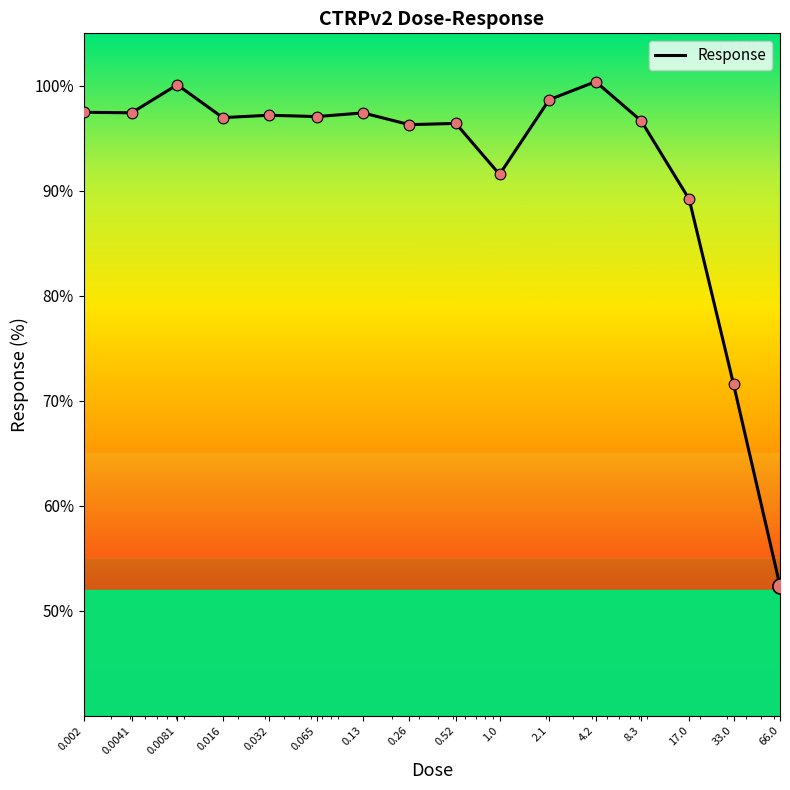

What is the difference between the maximum and minimum values?

48.0